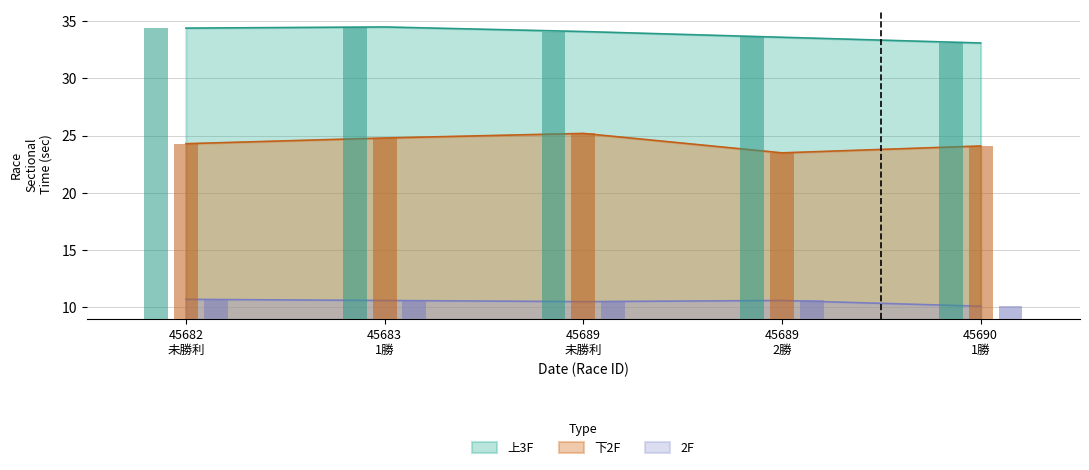

What value does the 2F series have at 45689
未勝利?

10.5